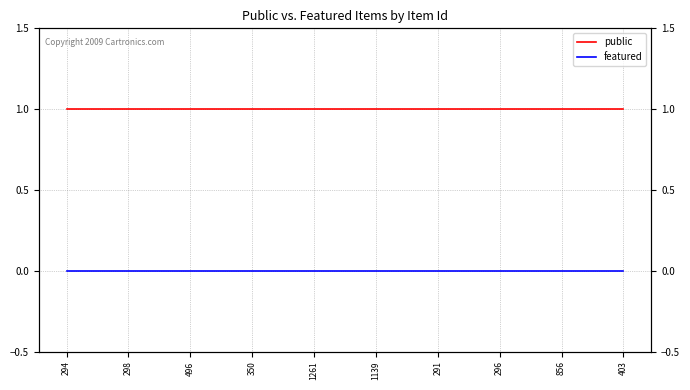

Does the chart have visible grid lines?

Yes